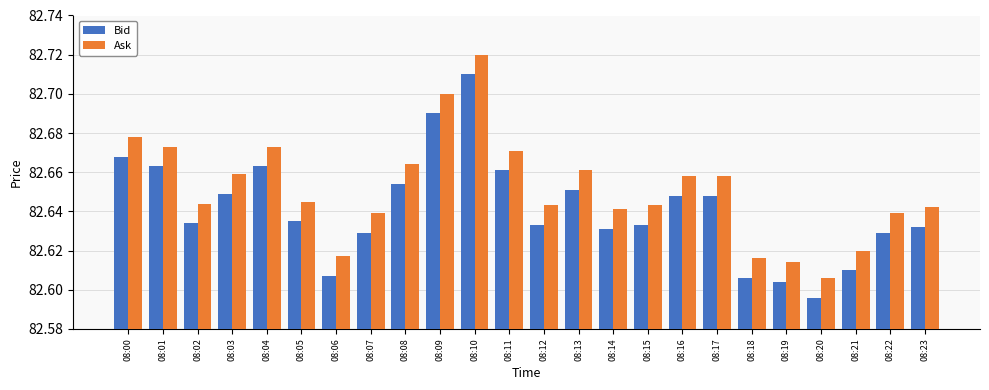

Are the bars horizontal?

No